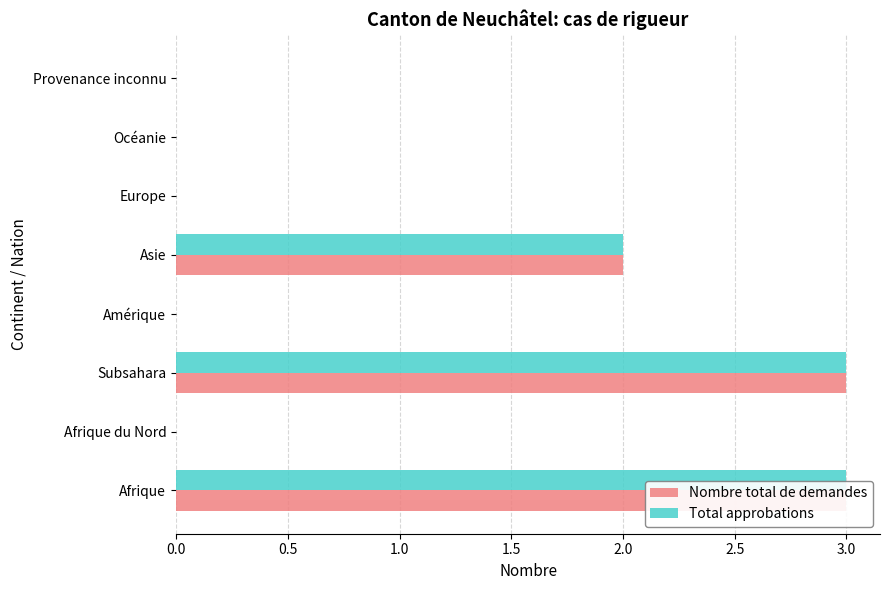

What is the sum of the Total approbations values at Afrique and Amérique?

3